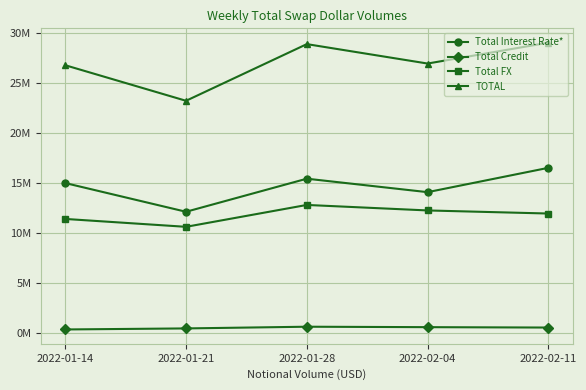

The Total Credit series shows 365510 at 2022-01-14. True or false?

True